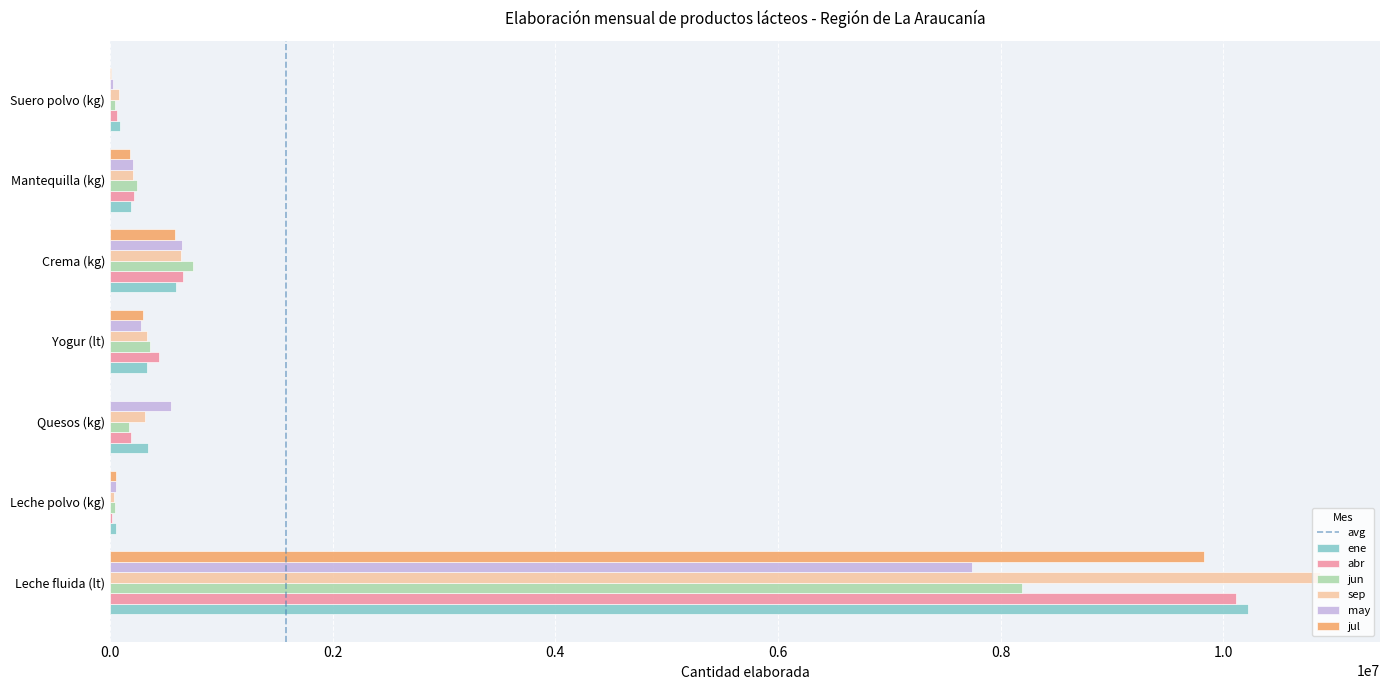

Is it true that abr equals 10114780 at Leche fluida (lt)?

True